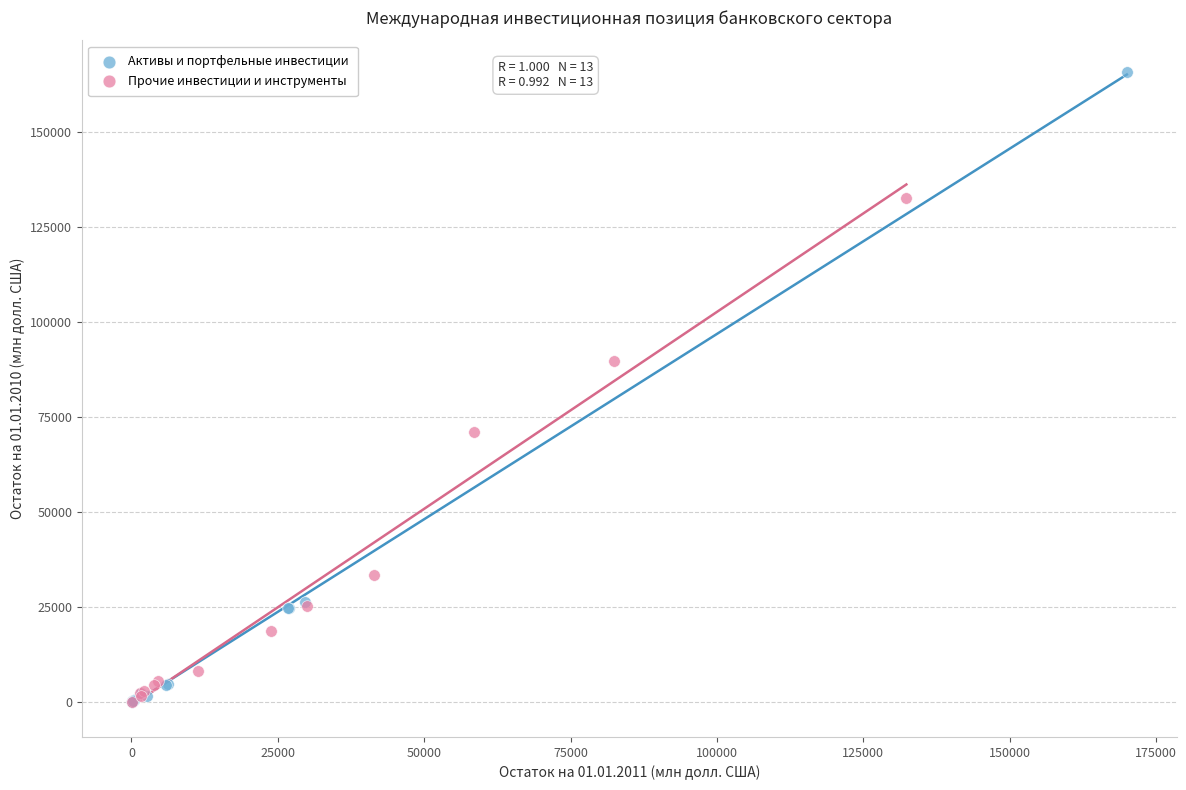

Which series has the widest spread of Y values?

Активы и портфельные инвестиции